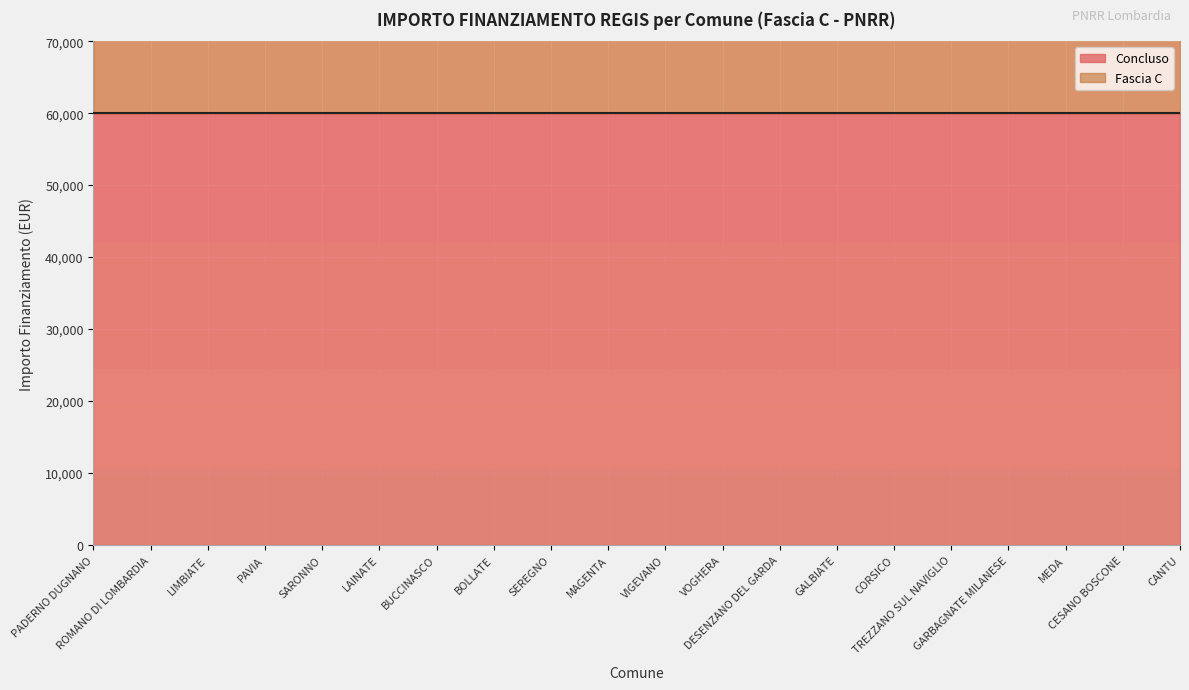

How many points are lower than both their immediate neighbors (excluding endpoints)?

1